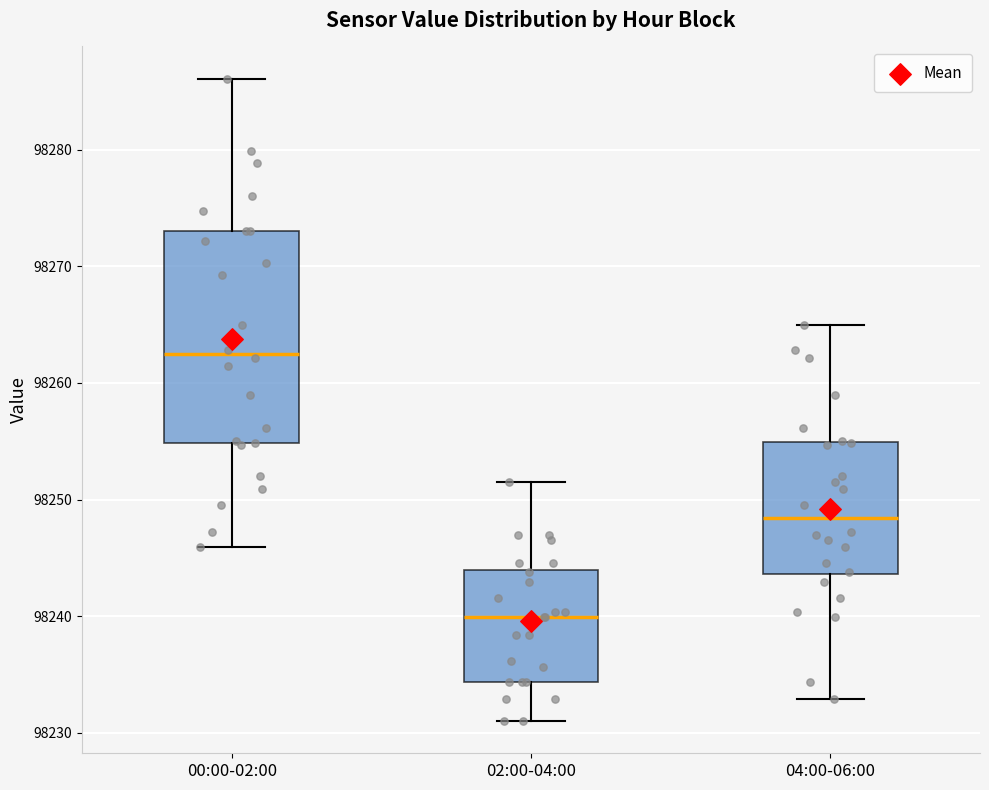

Which box has the highest median line?

00:00-02:00